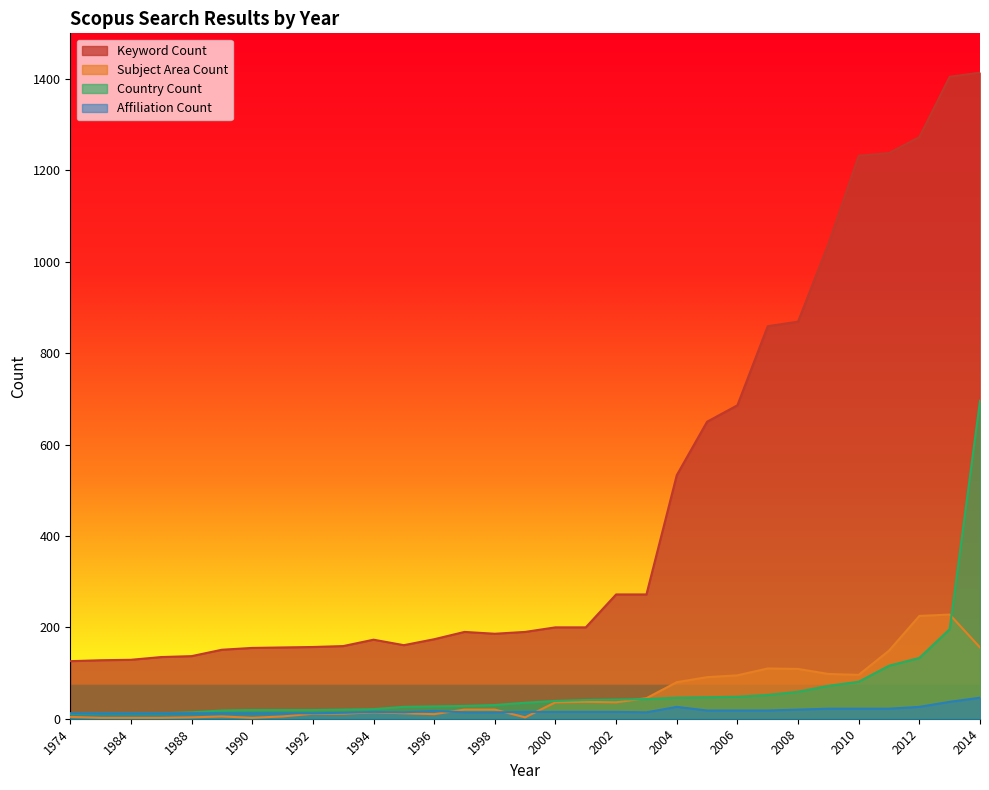

Which series has the widest spread of values?

Keyword Count